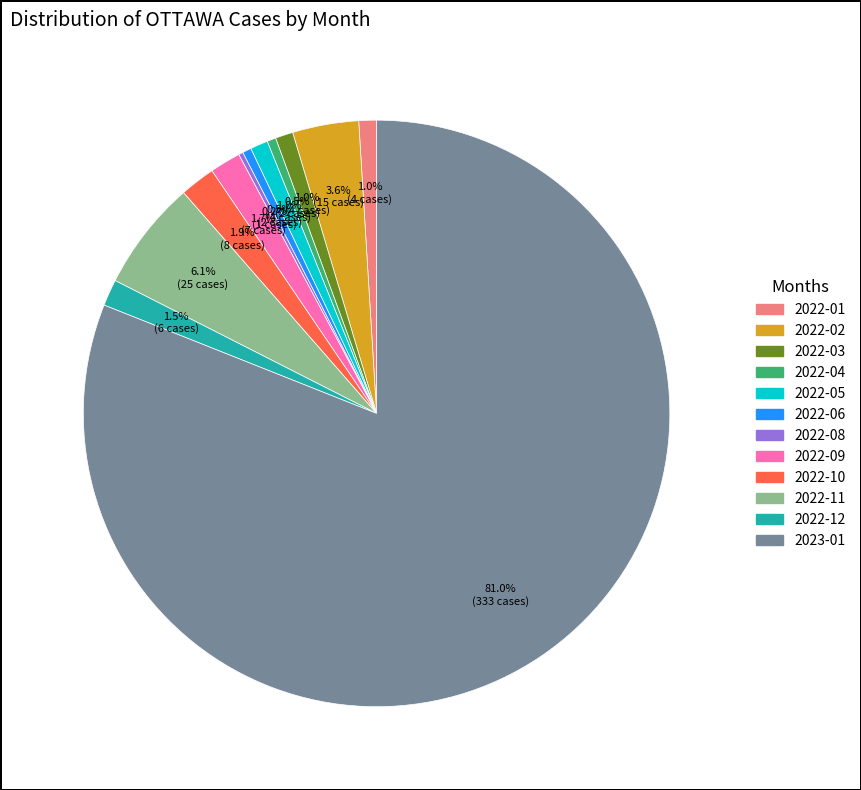

What is the majority slice?

2023-01